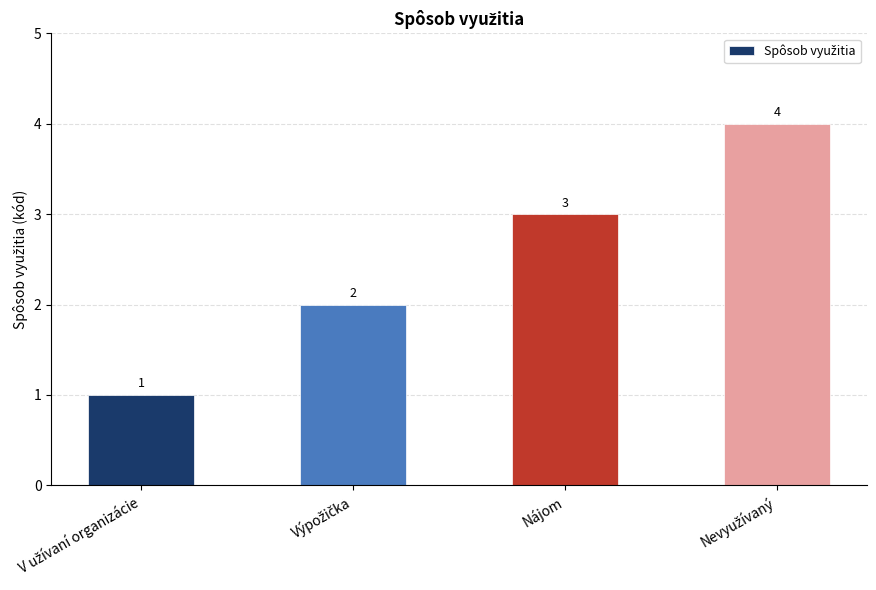

What is the label of the 2nd bar from the right?

Nájom